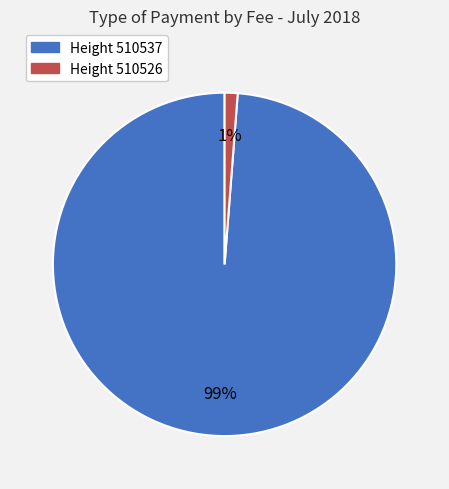

Combined, do Height 510537 and Height 510526 account for over 50%?

Yes